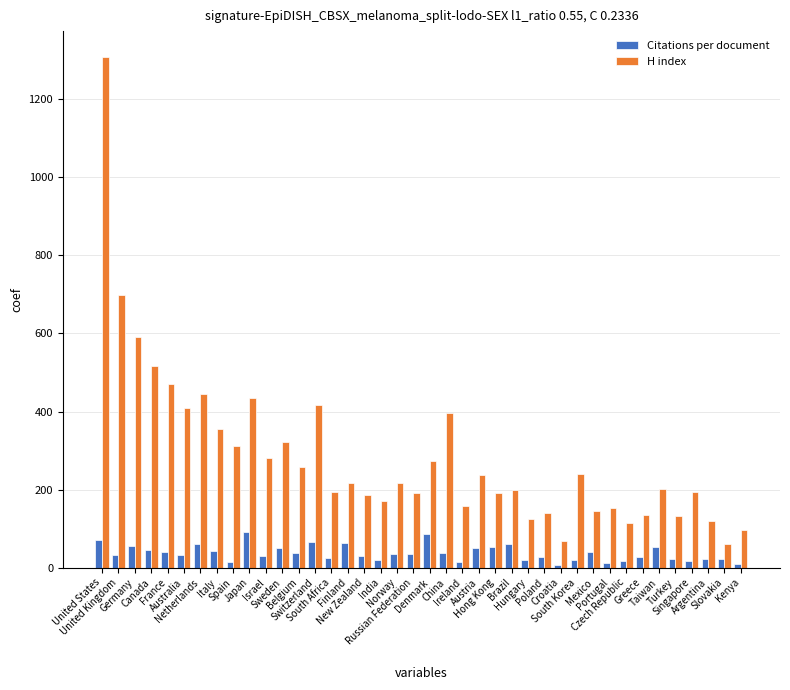

The value of Citations per document at Switzerland is 115.5. True or false?

False